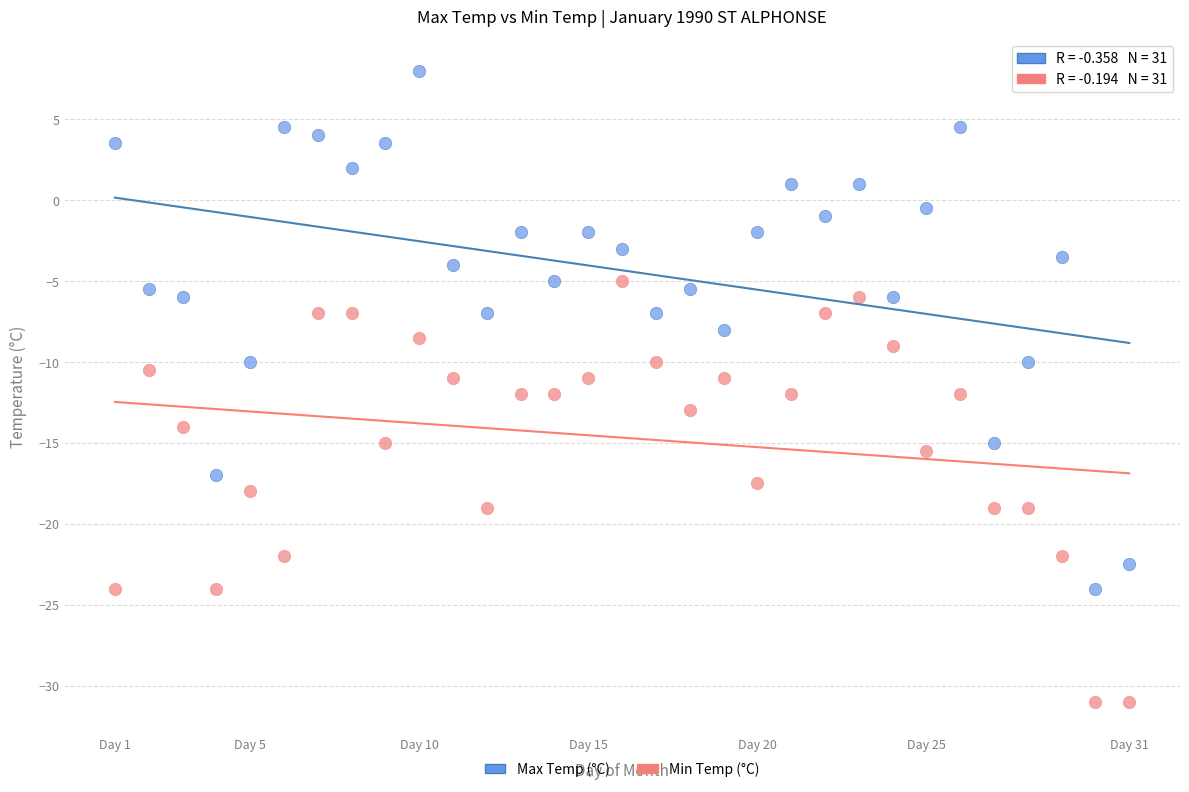

Which series reaches the maximum Y coordinate?

Max Temp (°C)